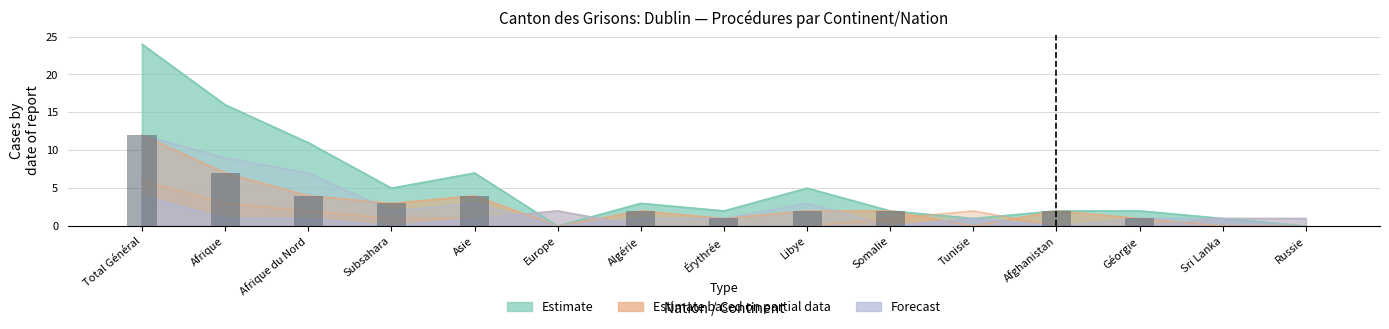

What is the label of the 15th bar from the right?

Total Général